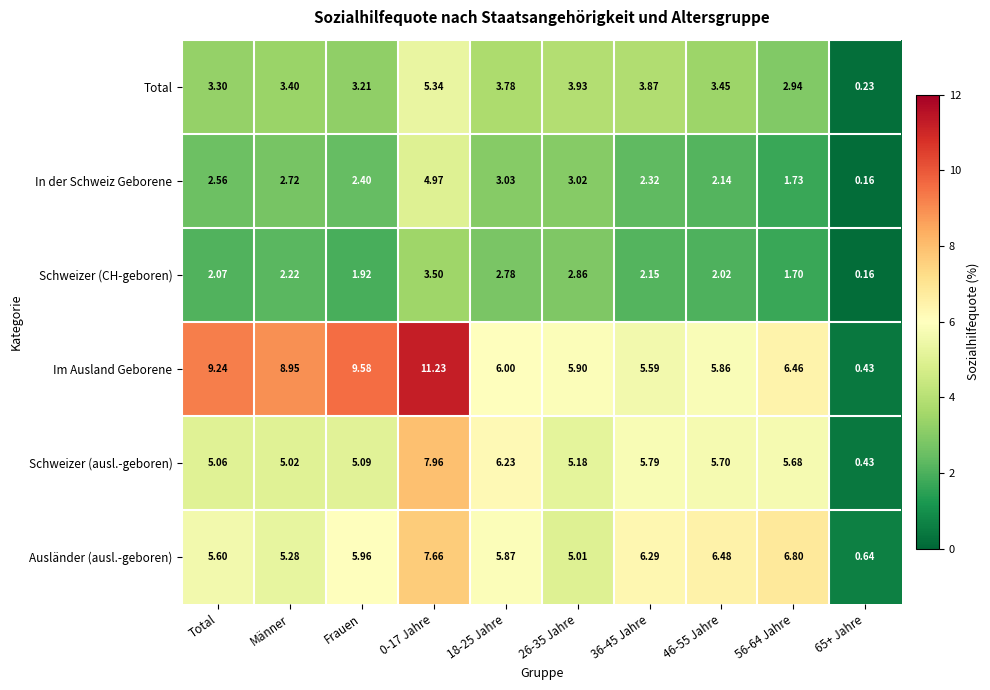

What is the maximum value shown in the chart?

11.2